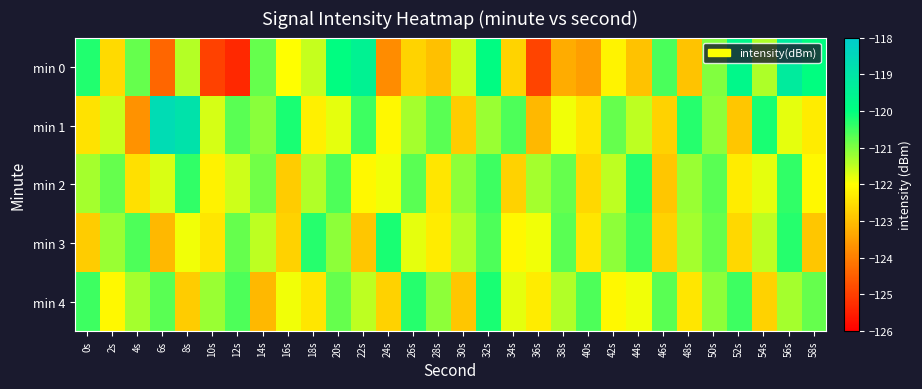

At which category is the sum across all series the highest?

32s